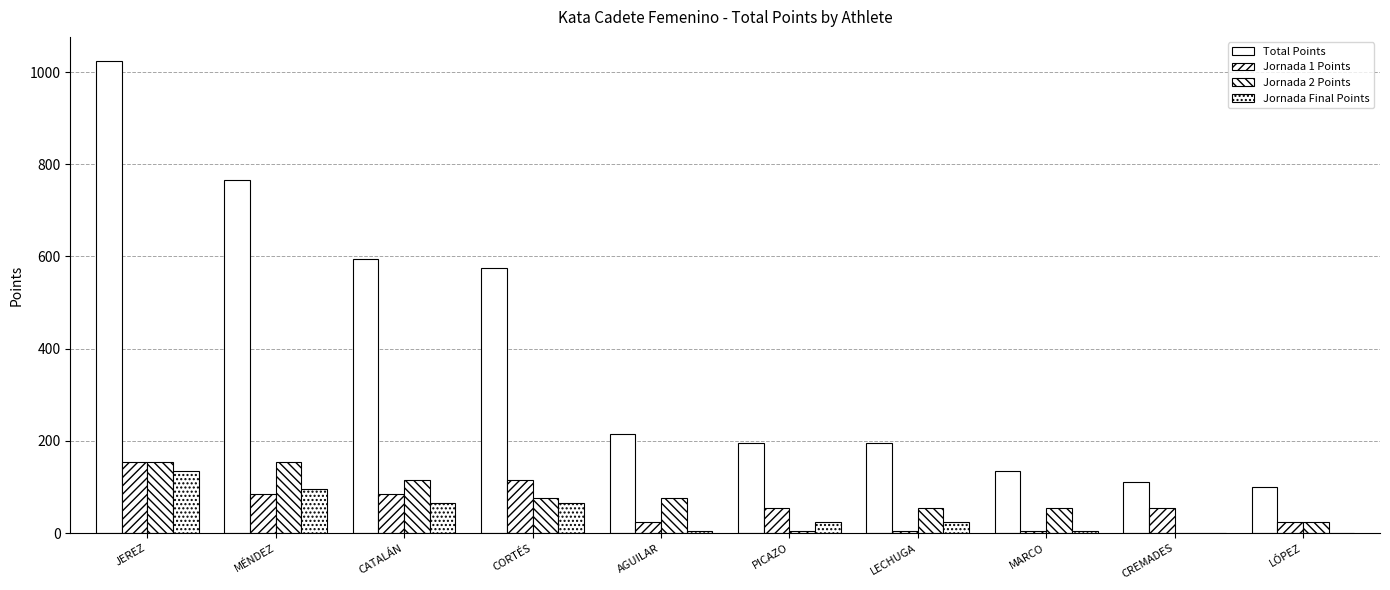

At which label does Jornada Final Points first exceed 25?

JEREZ